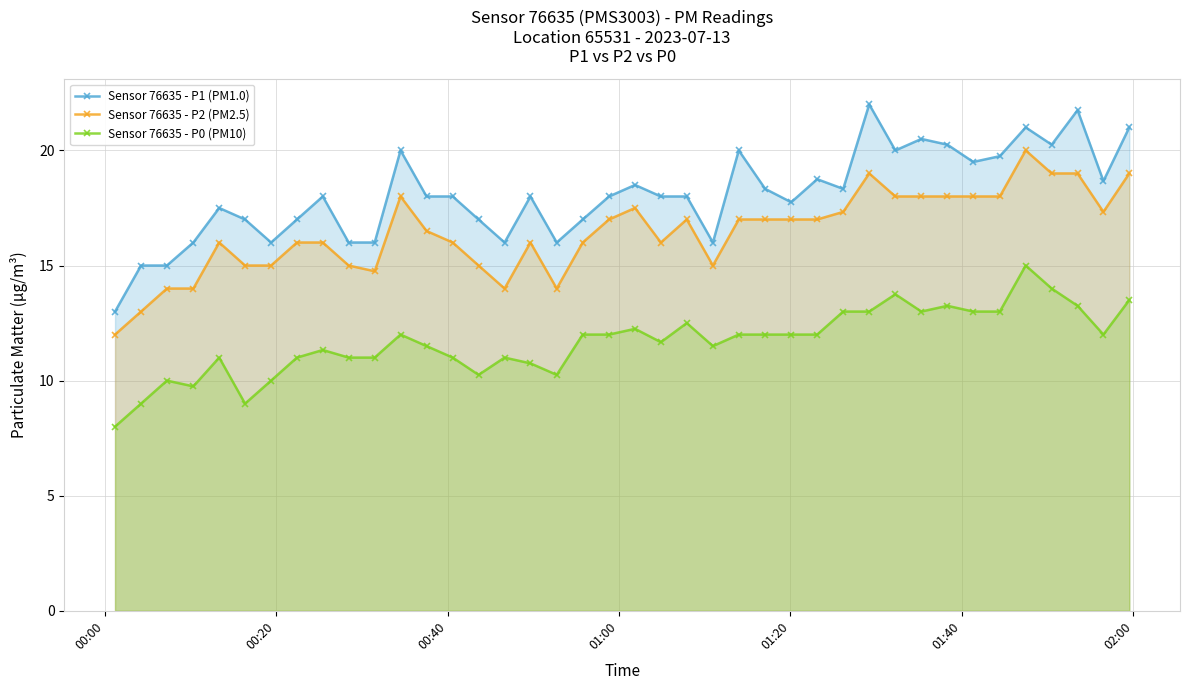

Which series has the largest total across all categories?

Sensor 76635 - P1 (PM1.0)